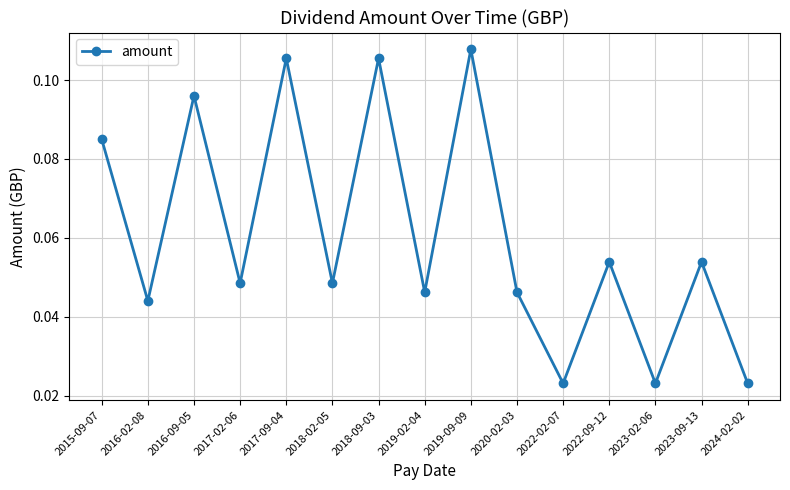

What is the label of the 12th point from the left?

2022-09-12